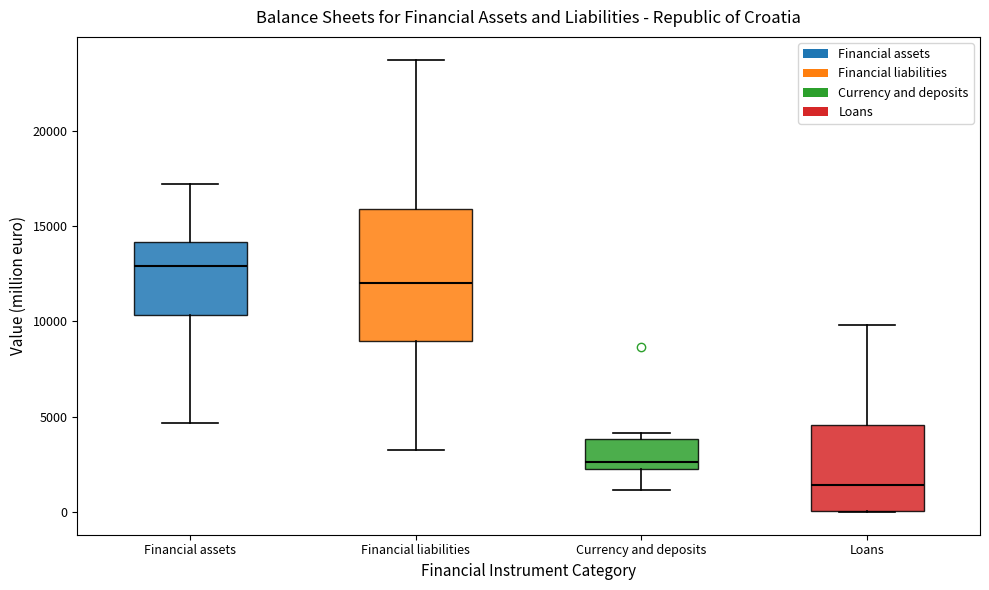

Where does the median line of the box for Loans sit on the y-axis? The values are not printed on the chart, so give them approximately, as read against the axis.

1500